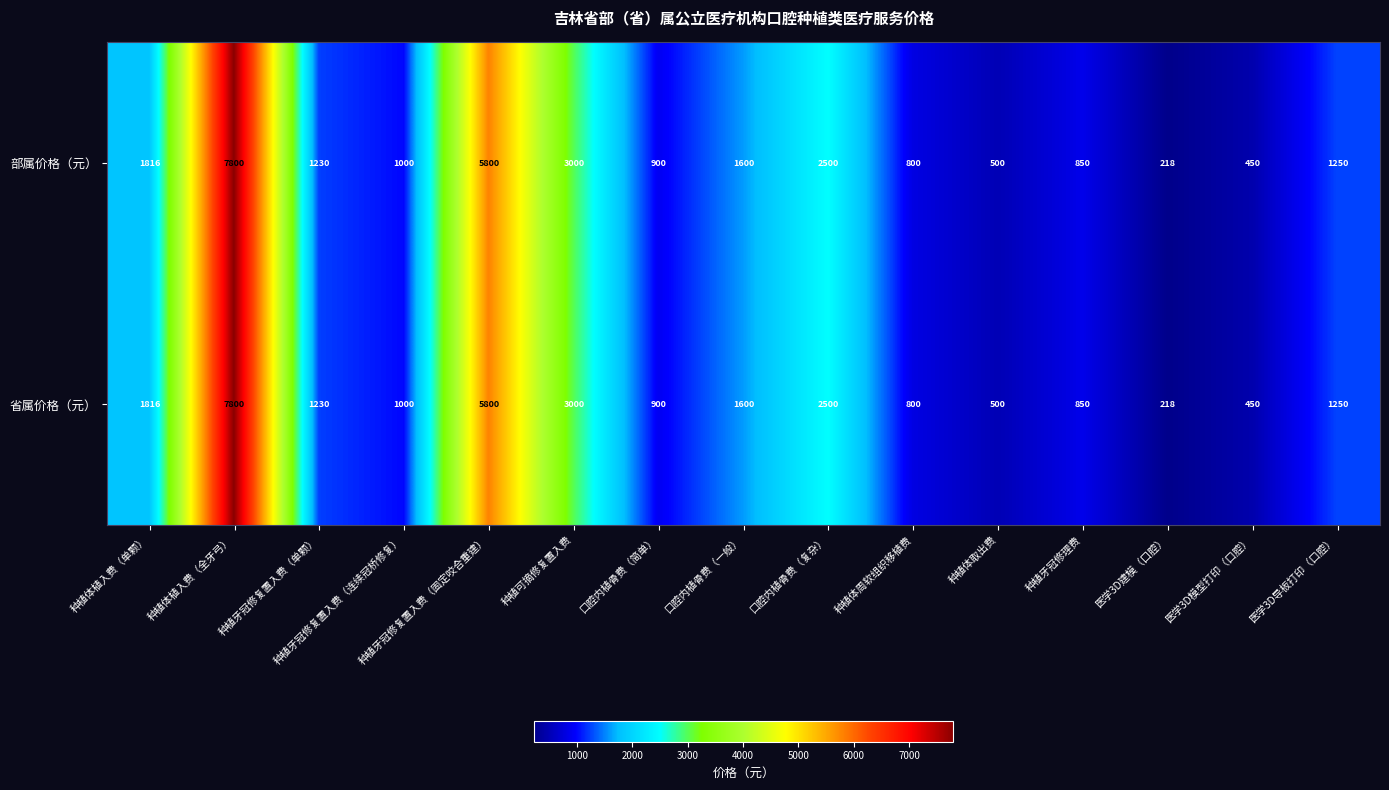

At which label does 省属价格（元） first exceed 1230?

种植体植入费（单颗）